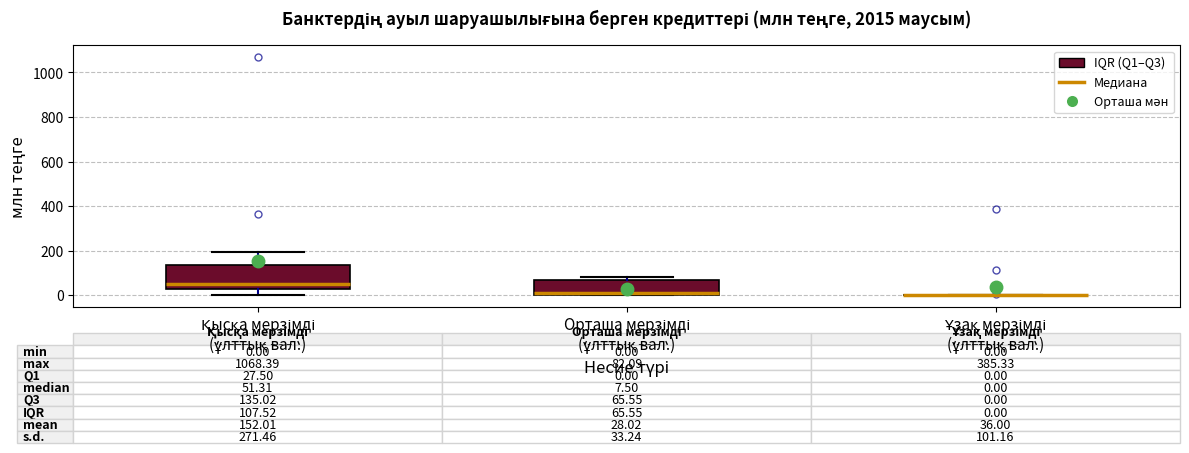

Comparing the boxes themselves (not the whiskers), which one is the tallest?

Қысқа мерзімді (ұлттық вал.)